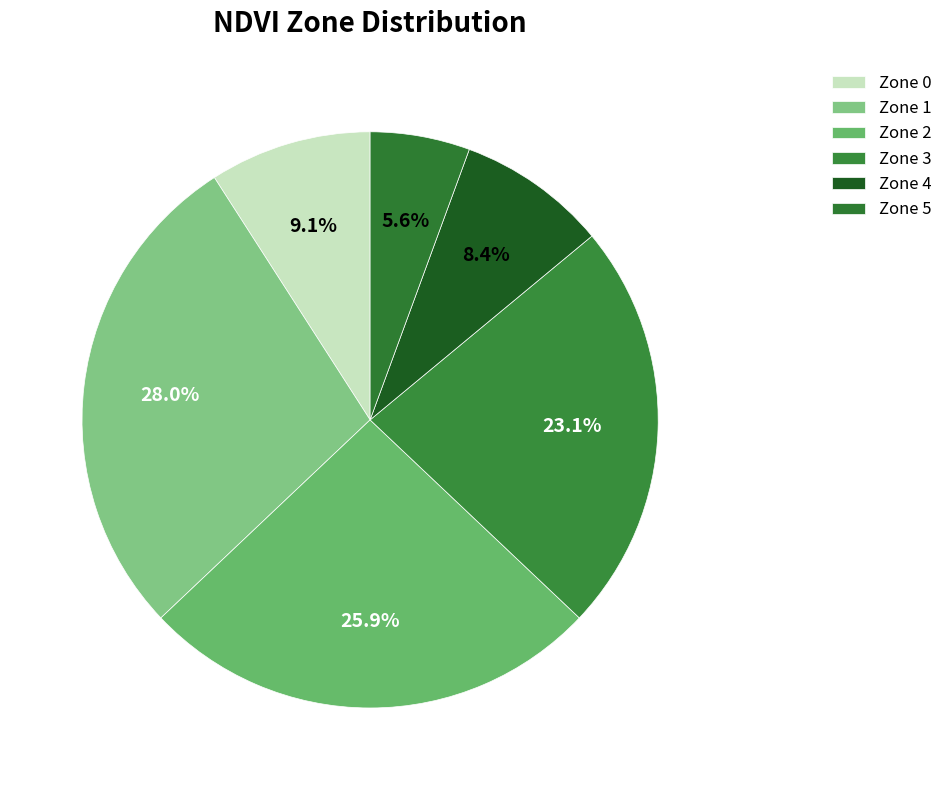

Count the number of slices in the pie.

6